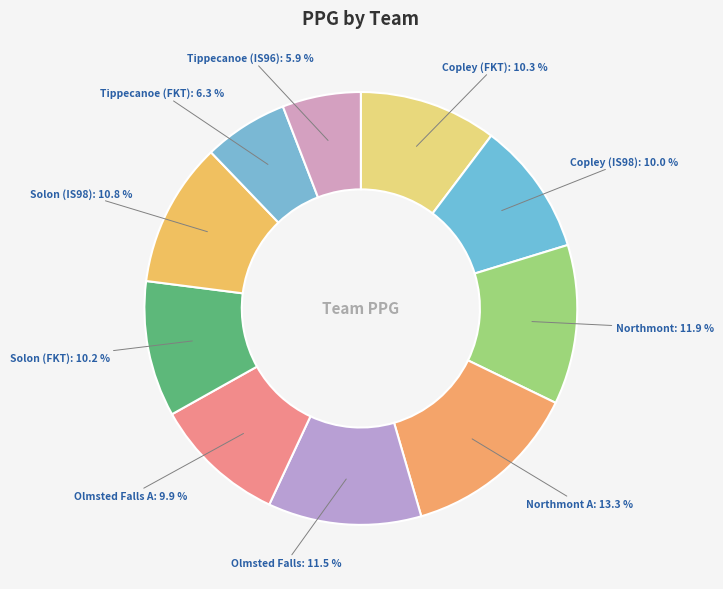

Does any single category account for the majority?

No